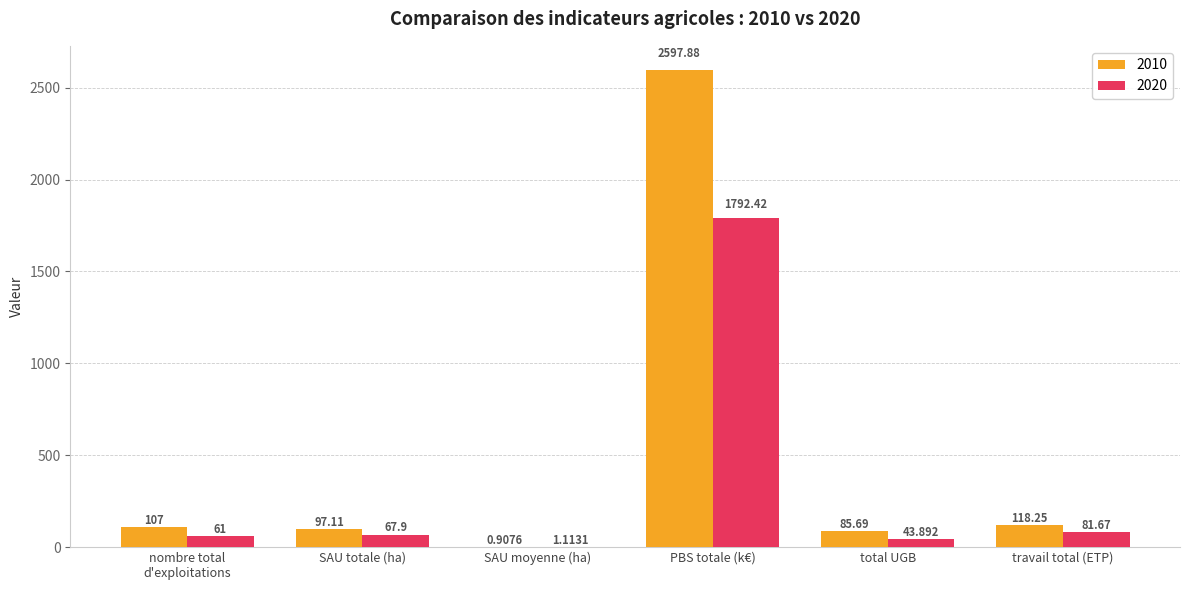

Is the value of 2010 at SAU totale (ha) greater than the value of 2020 at total UGB?

Yes